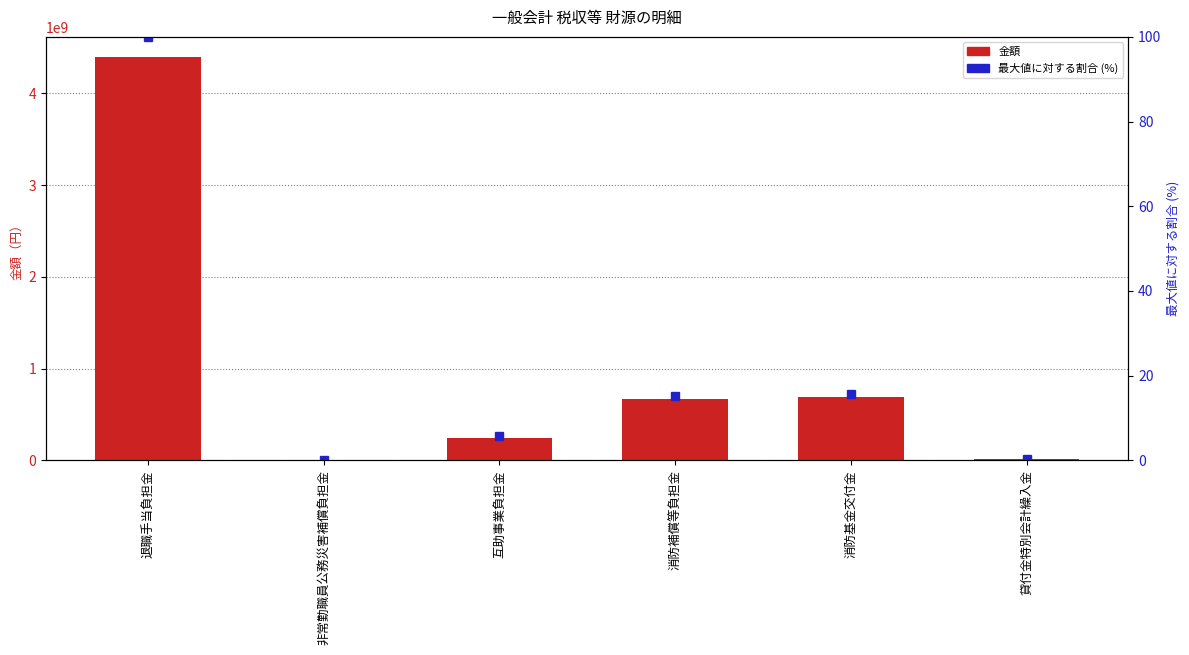

What is the difference between the maximum and minimum values in the 金額 series?

4387728229.0